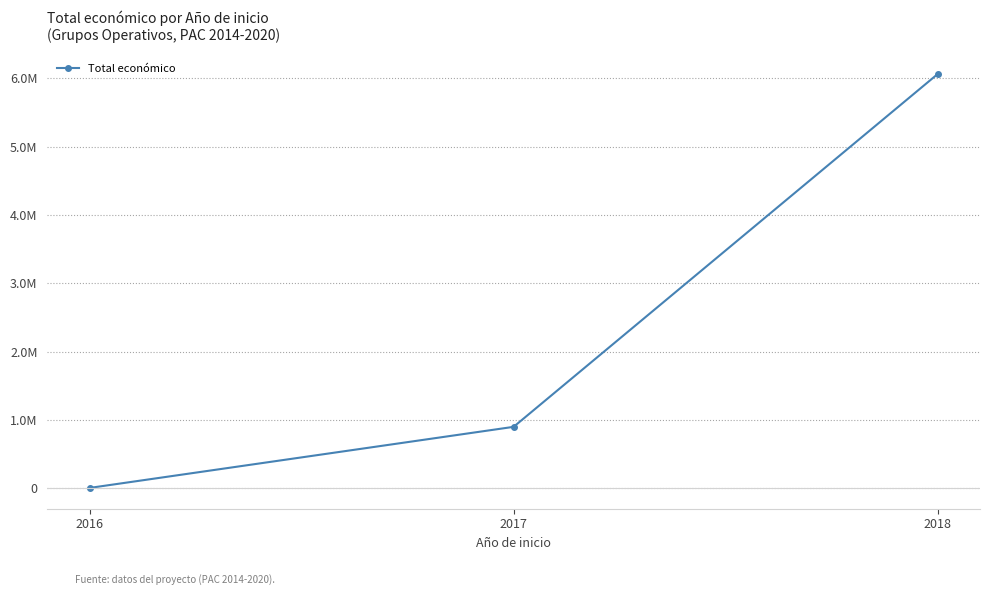

Read the value at 2018, to the nearest 10.

6062170